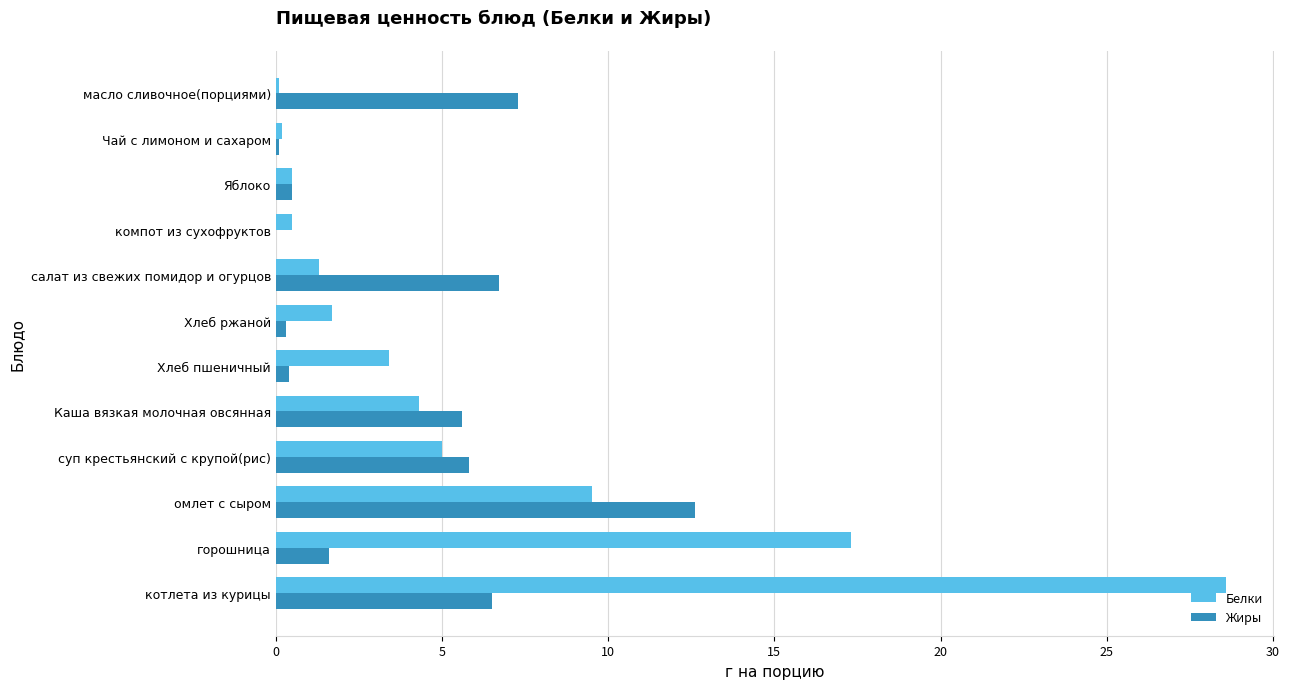

At which label does Жиры reach its peak?

омлет с сыром